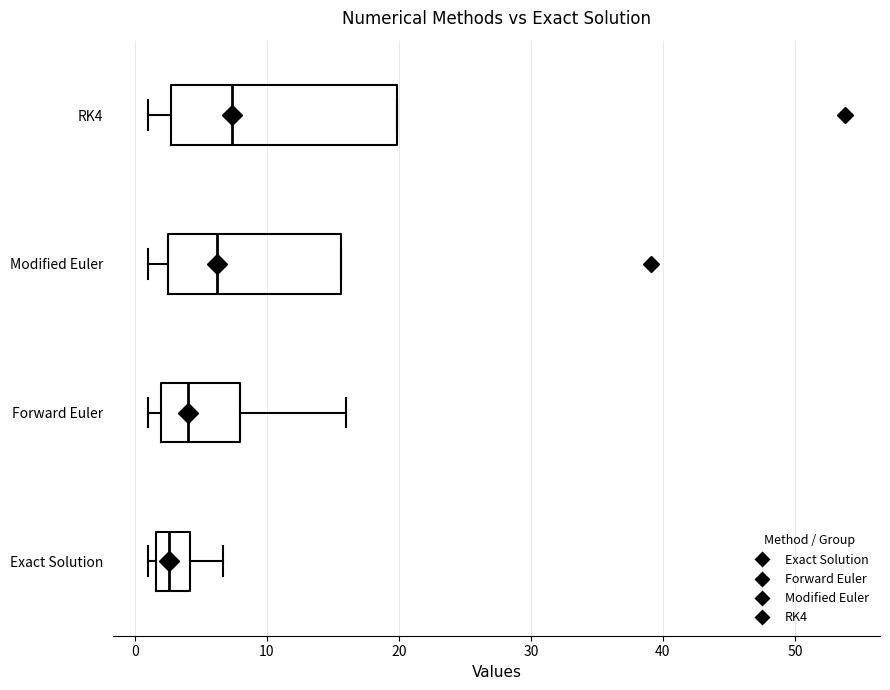

Which box is the widest, from its left edge to its right edge?

RK4